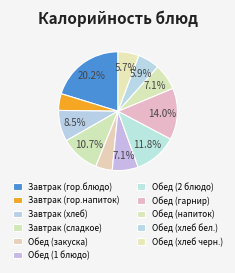

Count the number of slices in the pie.

11